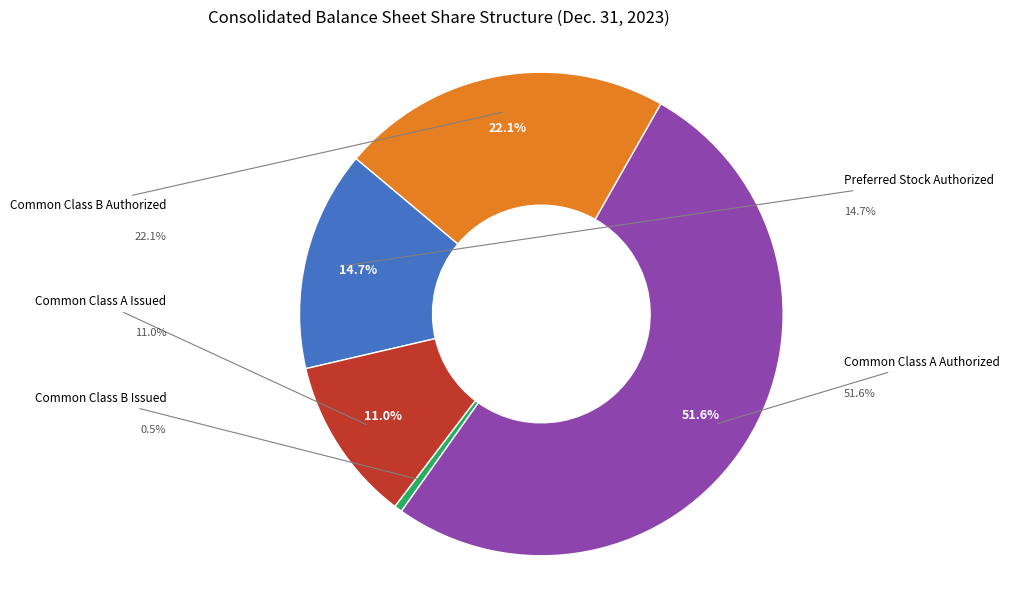

True or false: Common Class A Authorized accounts for 52% of the total.

True